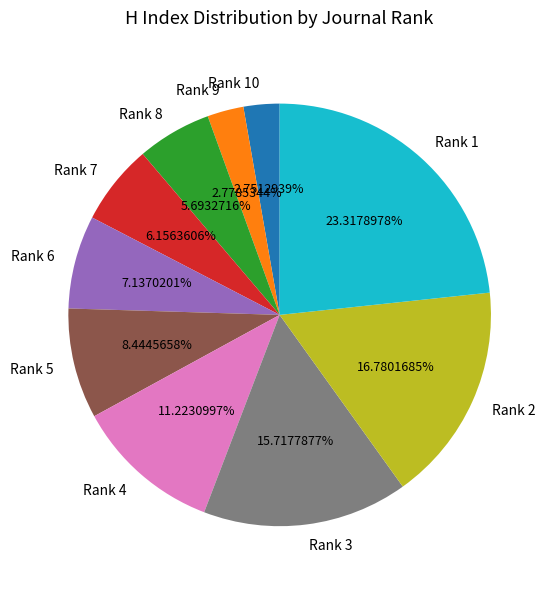

What percentage is the Rank 10 slice, to the nearest percent?

3%